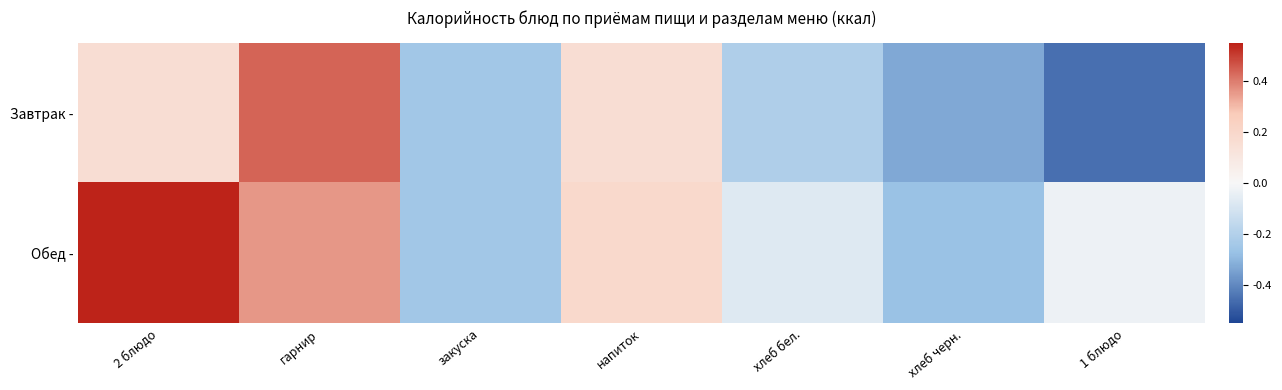

Reading left to right, what are all the values shown in this chart?

Завтрак -: 2 блюдо=0.2	гарнир=0.4	закуска=-0.2	напиток=0.2	хлеб бел.=-0.2	хлеб черн.=-0.3	1 блюдо=-0.5
Обед -: 2 блюдо=0.5	гарнир=0.4	закуска=-0.2	напиток=0.2	хлеб бел.=-0.1	хлеб черн.=-0.3	1 блюдо=-0.0